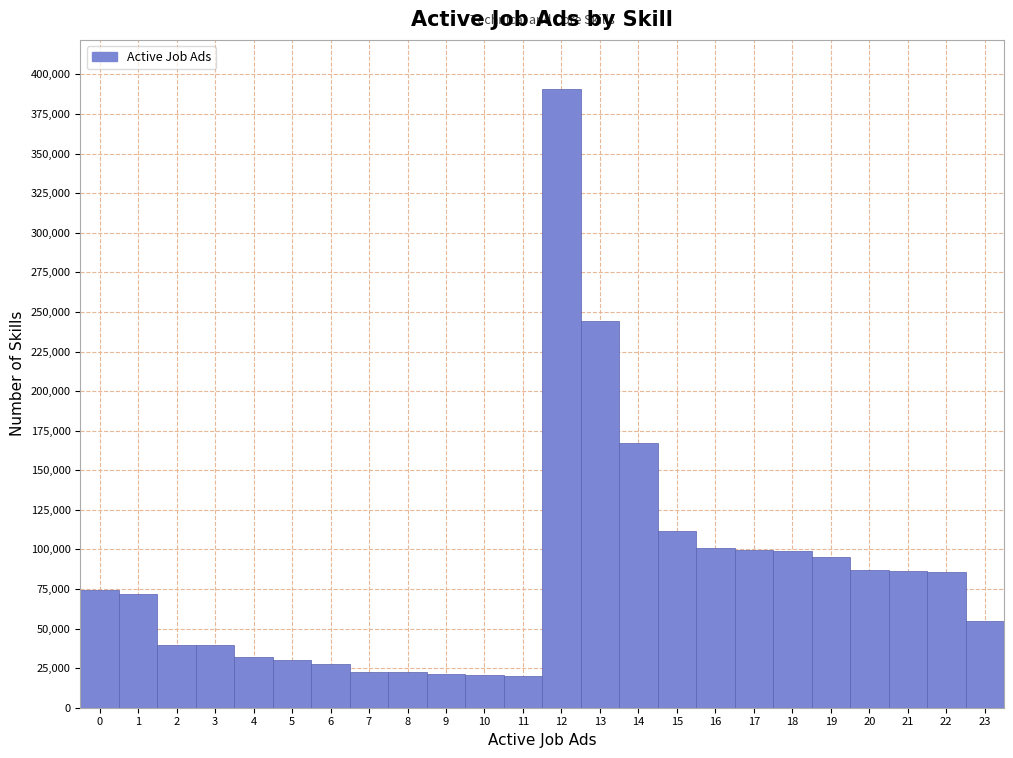

Reading left to right, transcribe this chart: for each bar, give the range it covers on the x-axis and its height. The values are not printed on the chart, so give them approximately, as read against the axis.

-0.5 to 0.5: 75000
0.5 to 1.5: 70000
1.5 to 2.5: 40000
2.5 to 3.5: 40000
3.5 to 4.5: 30000
4.5 to 5.5: 30000
5.5 to 6.5: 30000
6.5 to 7.5: 25000
7.5 to 8.5: 20000
8.5 to 9.5: 20000
9.5 to 10.5: 20000
10.5 to 11.5: 20000
11.5 to 12.5: 390000
12.5 to 13.5: 245000
13.5 to 14.5: 165000
14.5 to 15.5: 110000
15.5 to 16.5: 100000
16.5 to 17.5: 100000
17.5 to 18.5: 100000
18.5 to 19.5: 95000
19.5 to 20.5: 85000
20.5 to 21.5: 85000
21.5 to 22.5: 85000
22.5 to 23.5: 55000